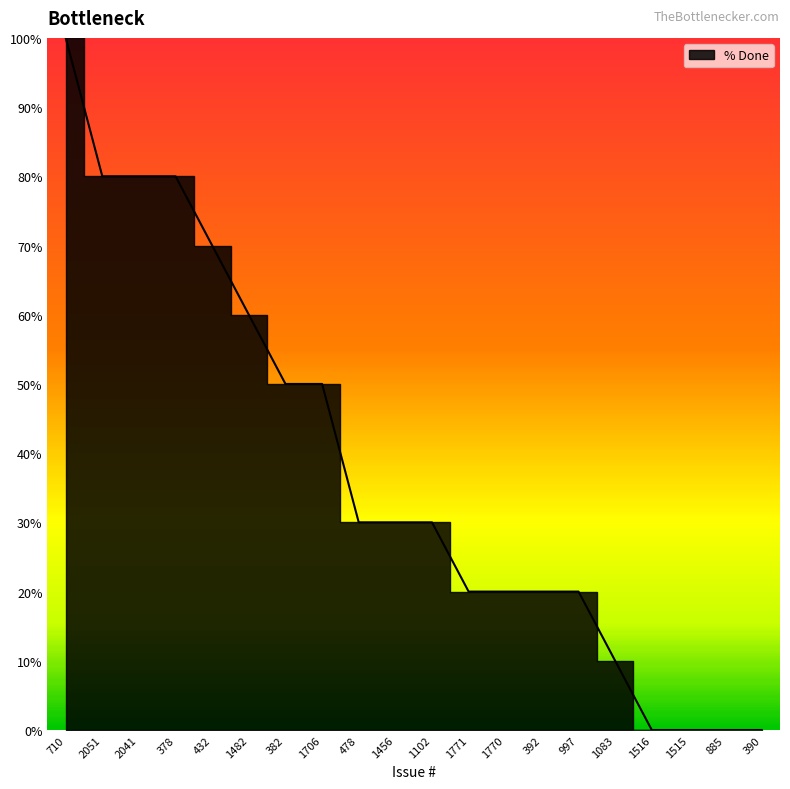

What is the label of the 5th point from the left?

432